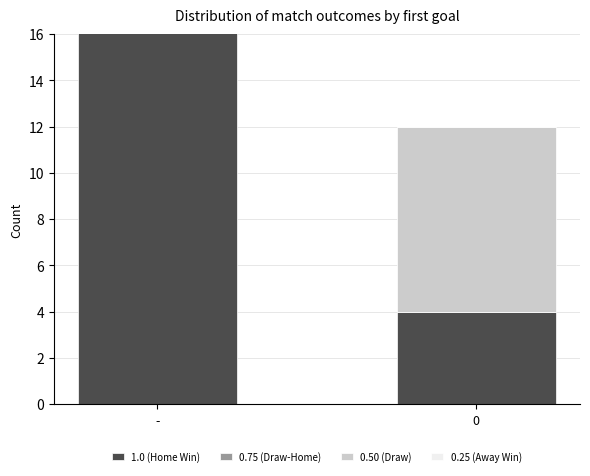

At which category is the sum across all series the highest?

-